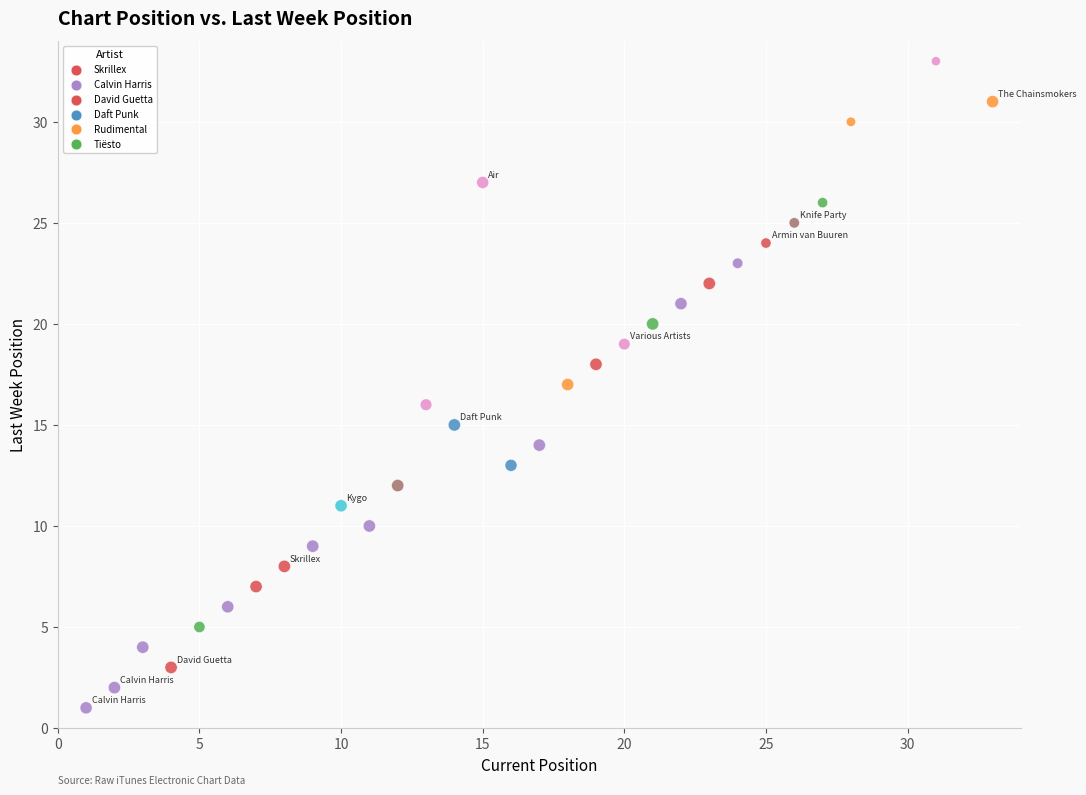

What is the range of Y values (max minus min)?

32